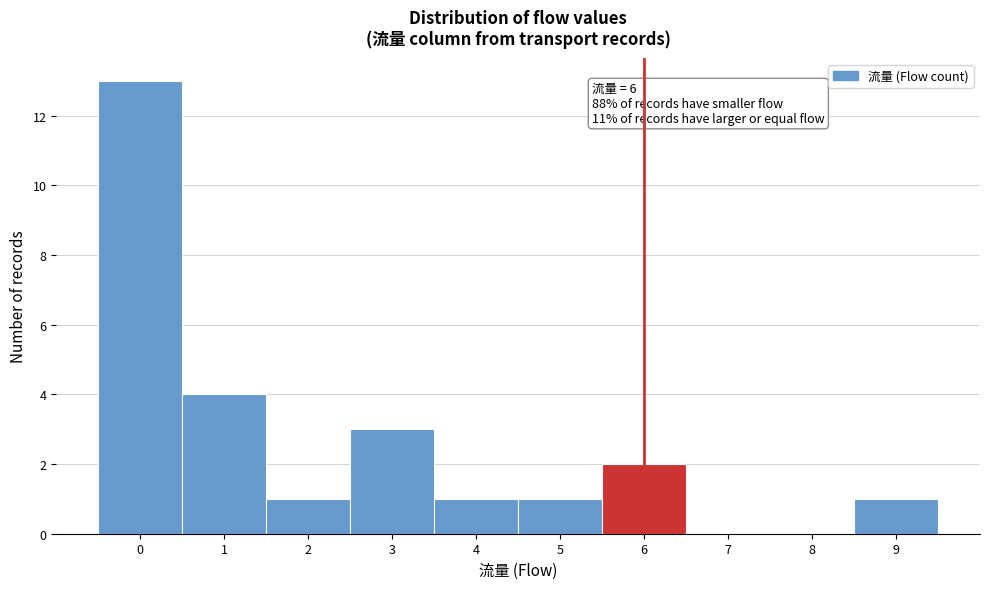

Which range on the x-axis has the tallest bar?

-0.5 to 0.5